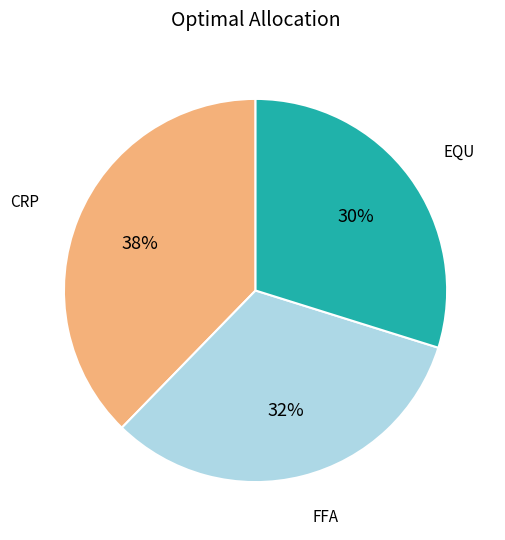

Is there any slice that represents more than half of the pie?

No